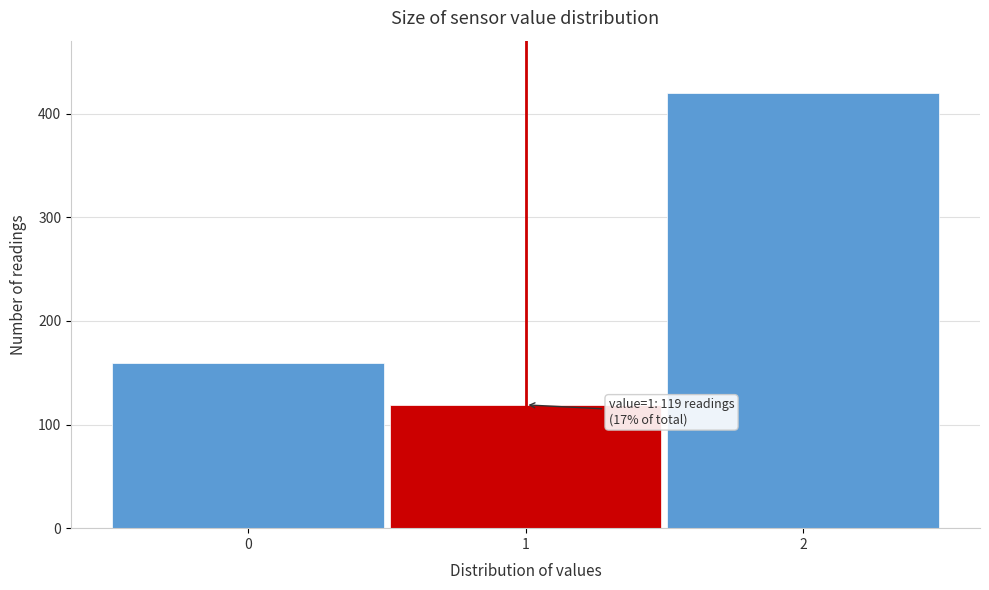

Reading left to right, what are all the values shown in this chart?

0=159	1=119	2=420